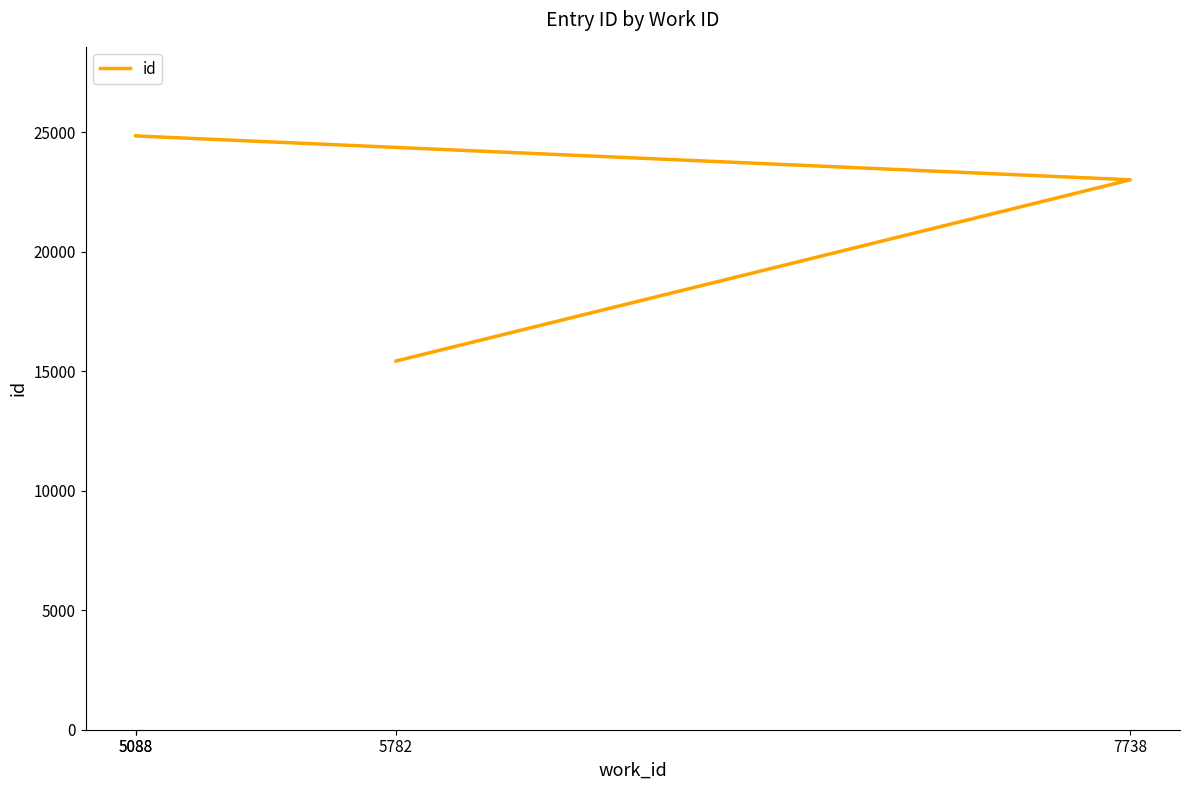

Which label corresponds to the largest value in the chart?

5088